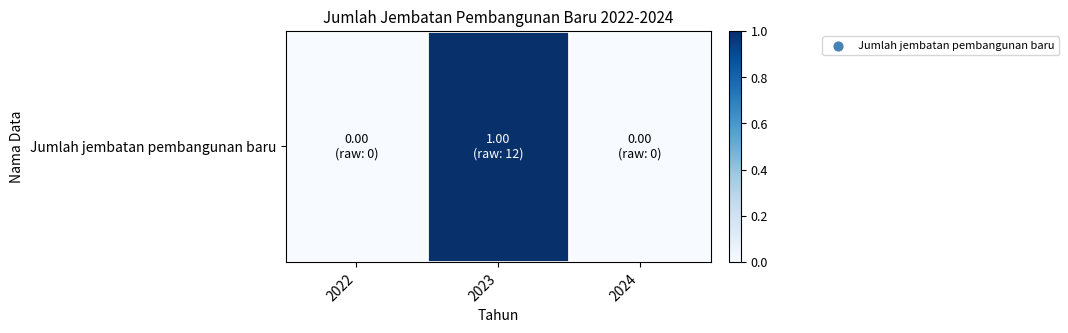

Which label corresponds to the largest value in the chart?

2023